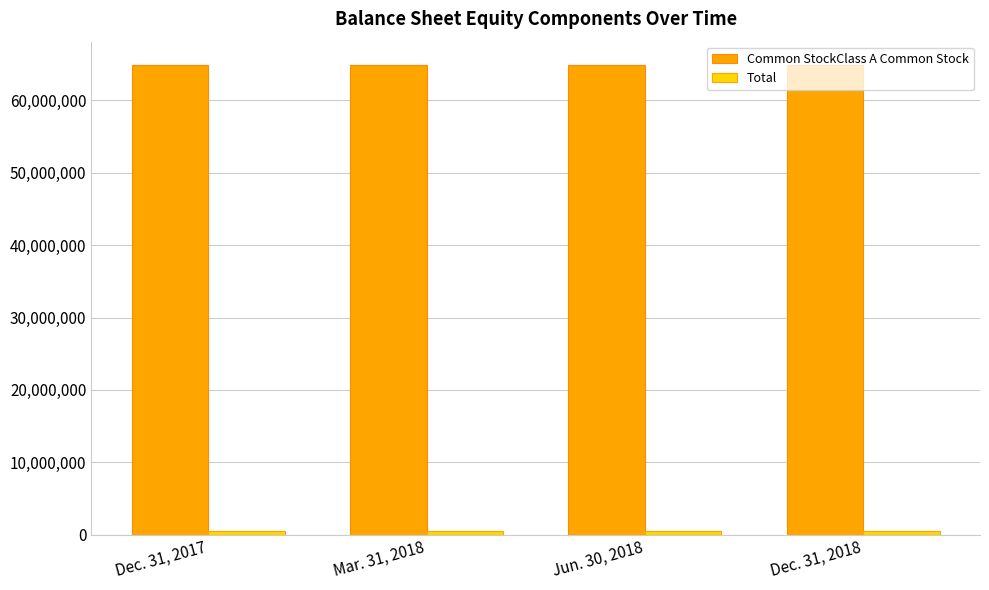

What is the greatest value displayed?

64884543